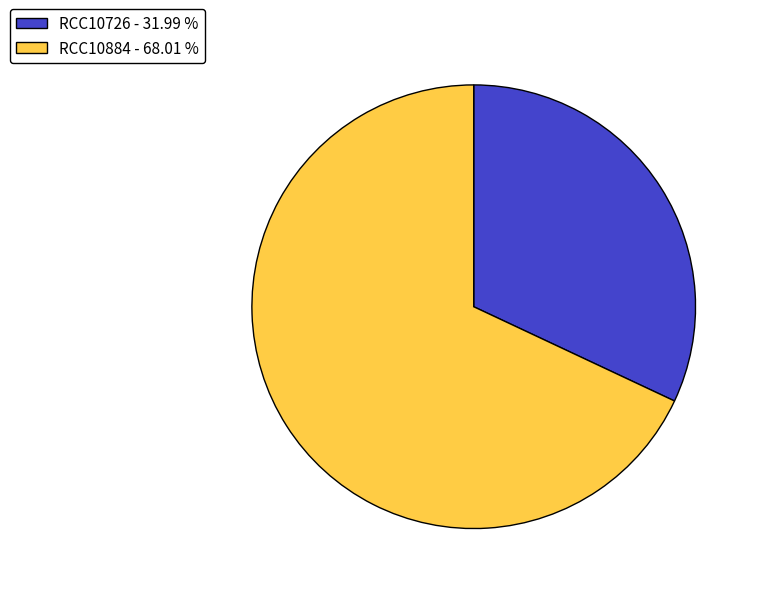

Which category accounts for the majority?

RCC10884